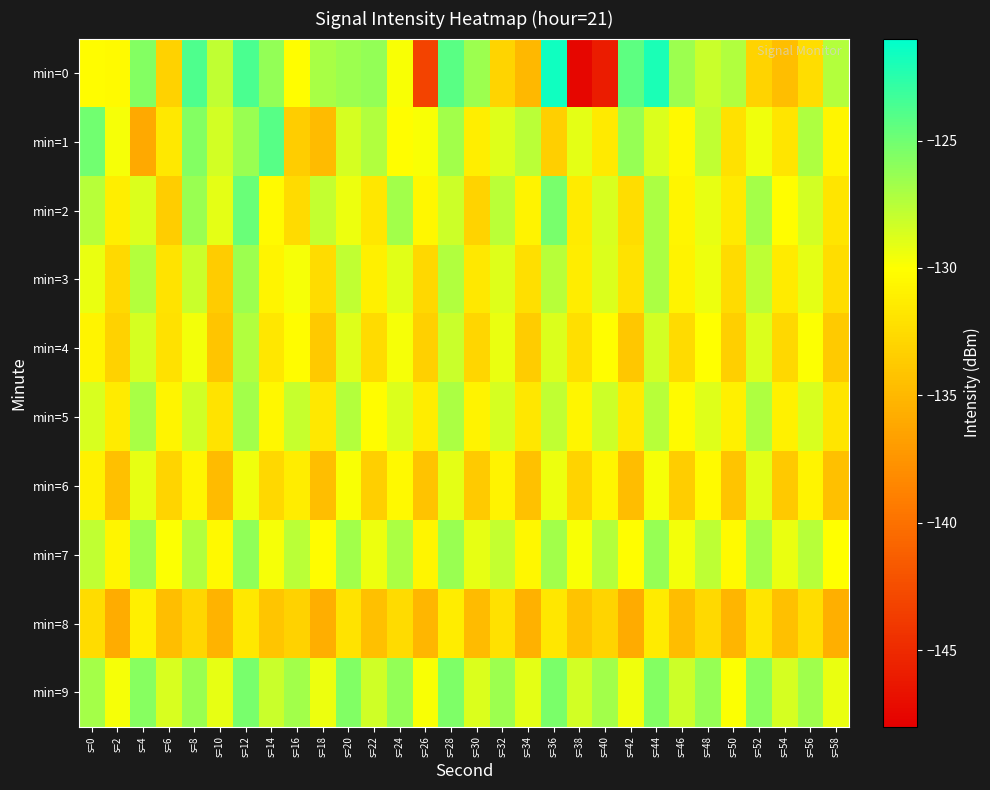

Rank the series at s=30 from lowest to highest value.

min=8, min=6, min=2, min=4, min=3, min=1, min=5, min=7, min=9, min=0